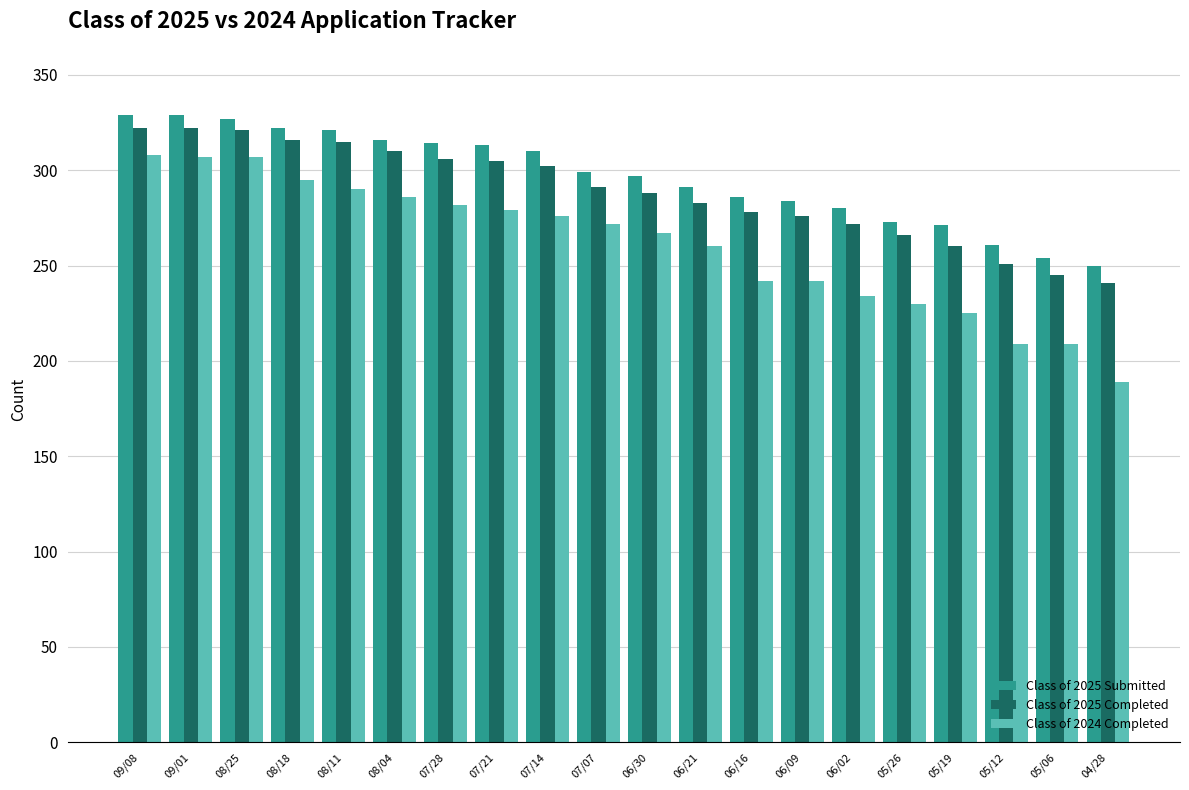

What is the spread (max minus min) of values at 08/18?

27